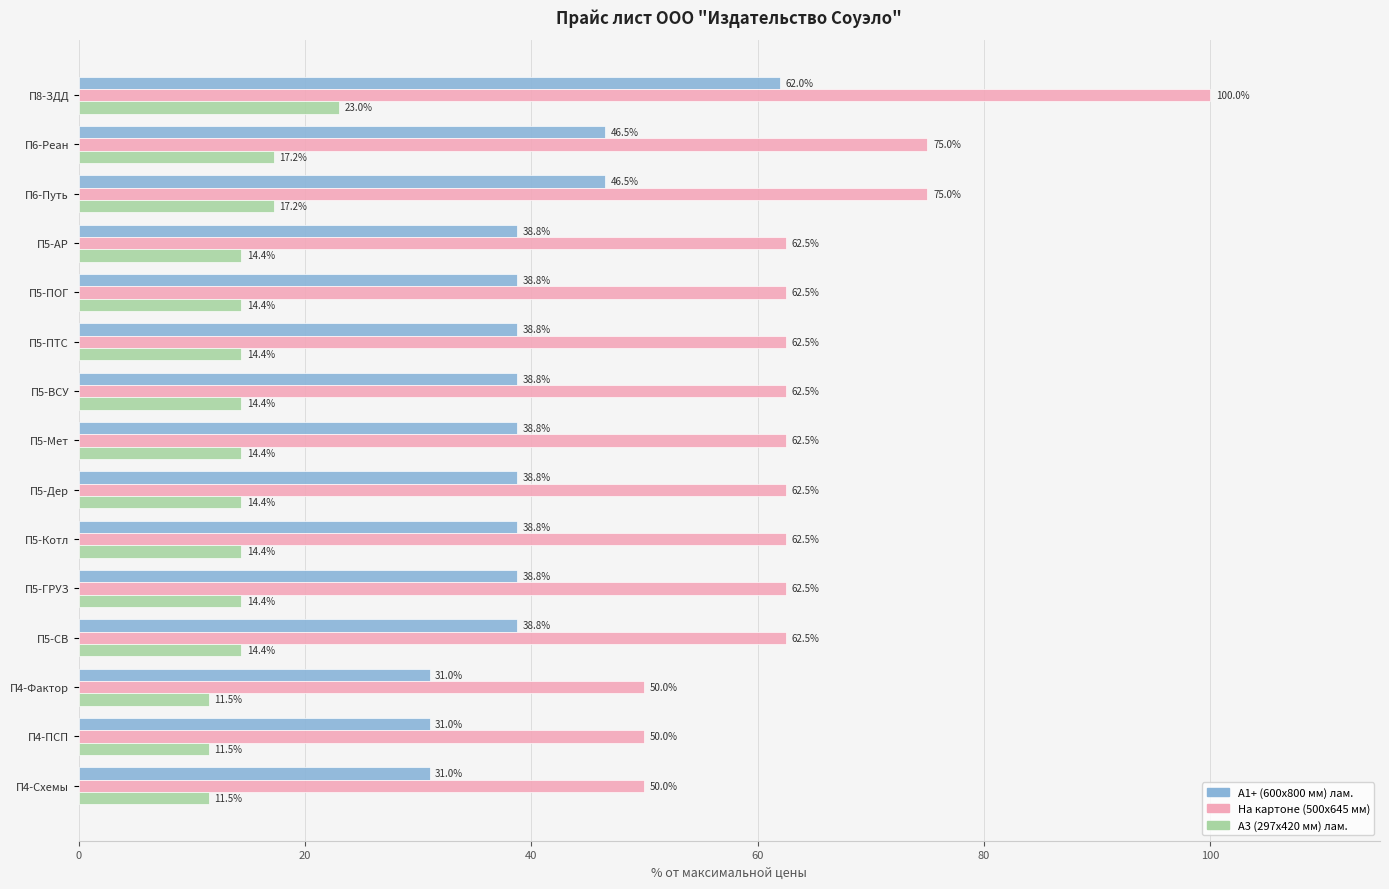

Rank the series by their average value, from lowest to highest.

А3 (297х420 мм) лам., А1+ (600х800 мм) лам., На картоне (500х645 мм)